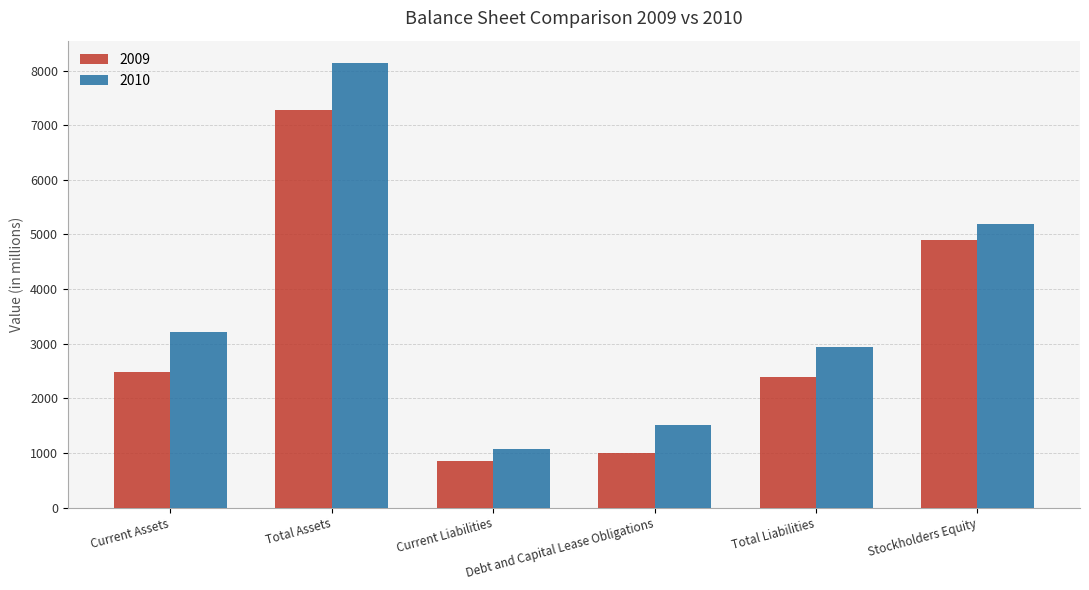

How many bars are there in total?

12